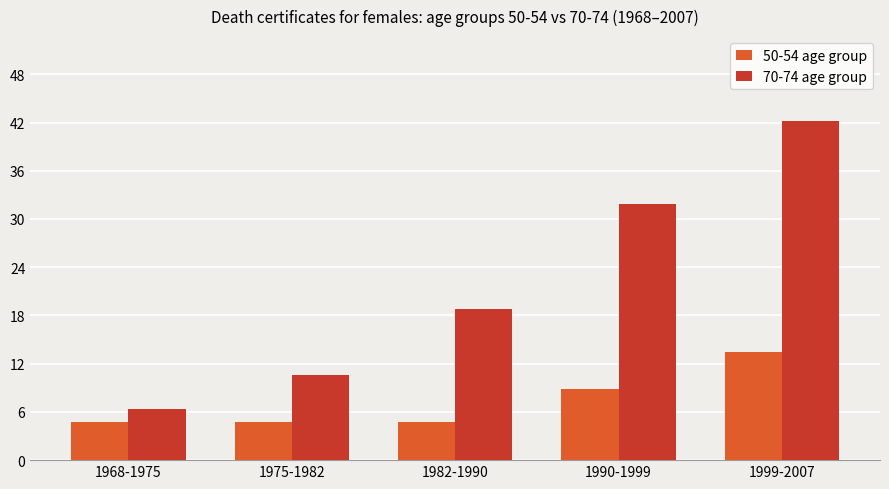

What is the average value of the 70-74 age group series?

22.0